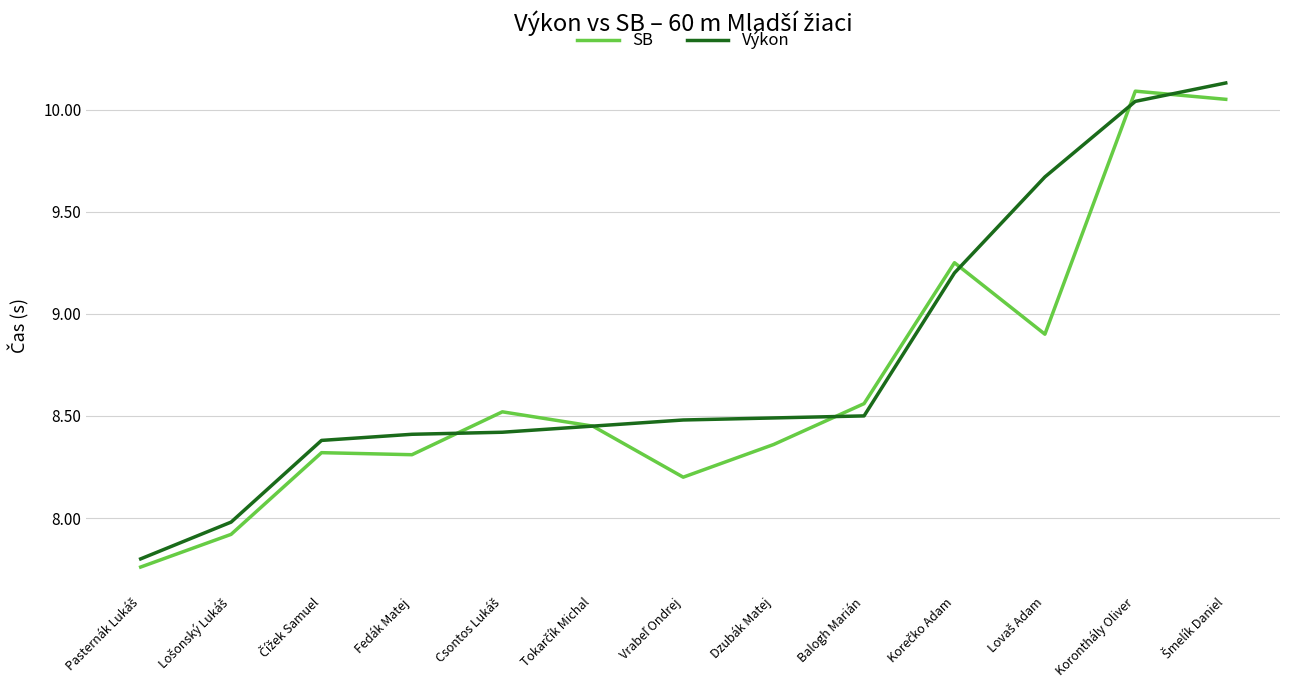

At how many categories does at least one series exceed 9?

4